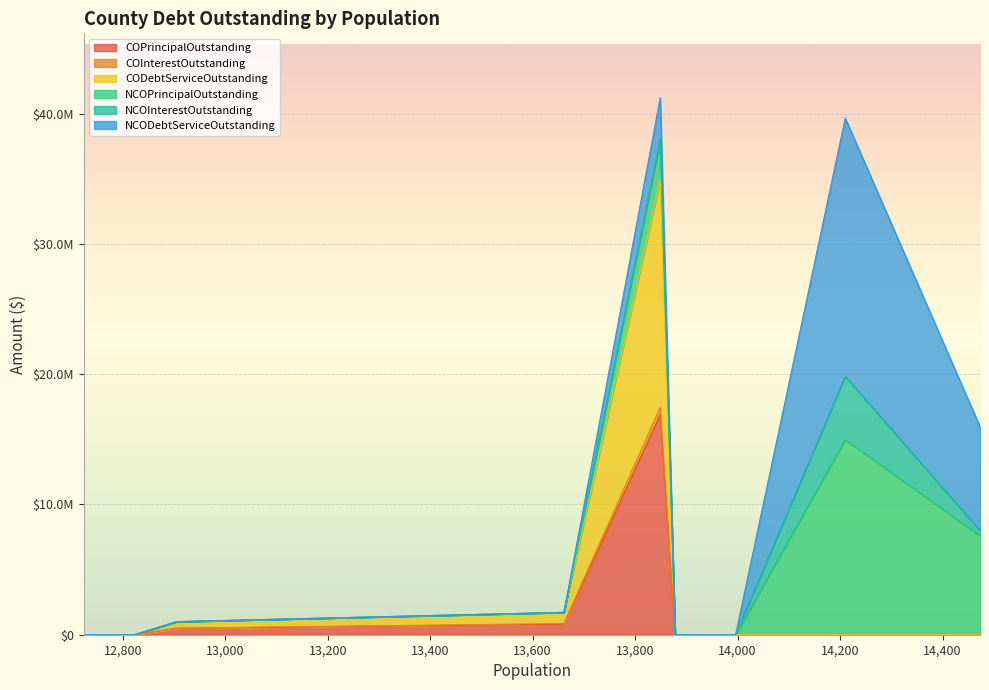

Does the chart display data point markers on the line(s)?

No